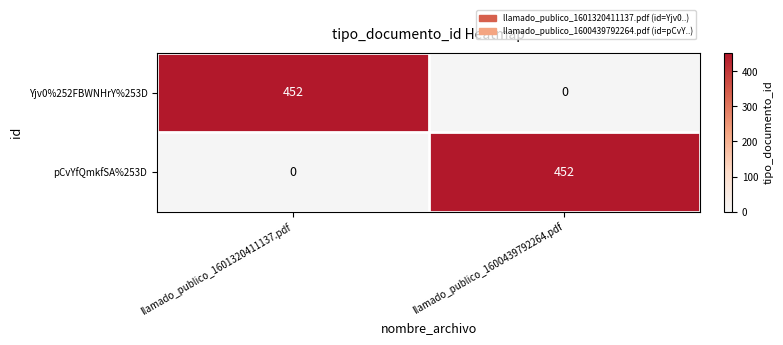

How many series are shown in this chart?

2